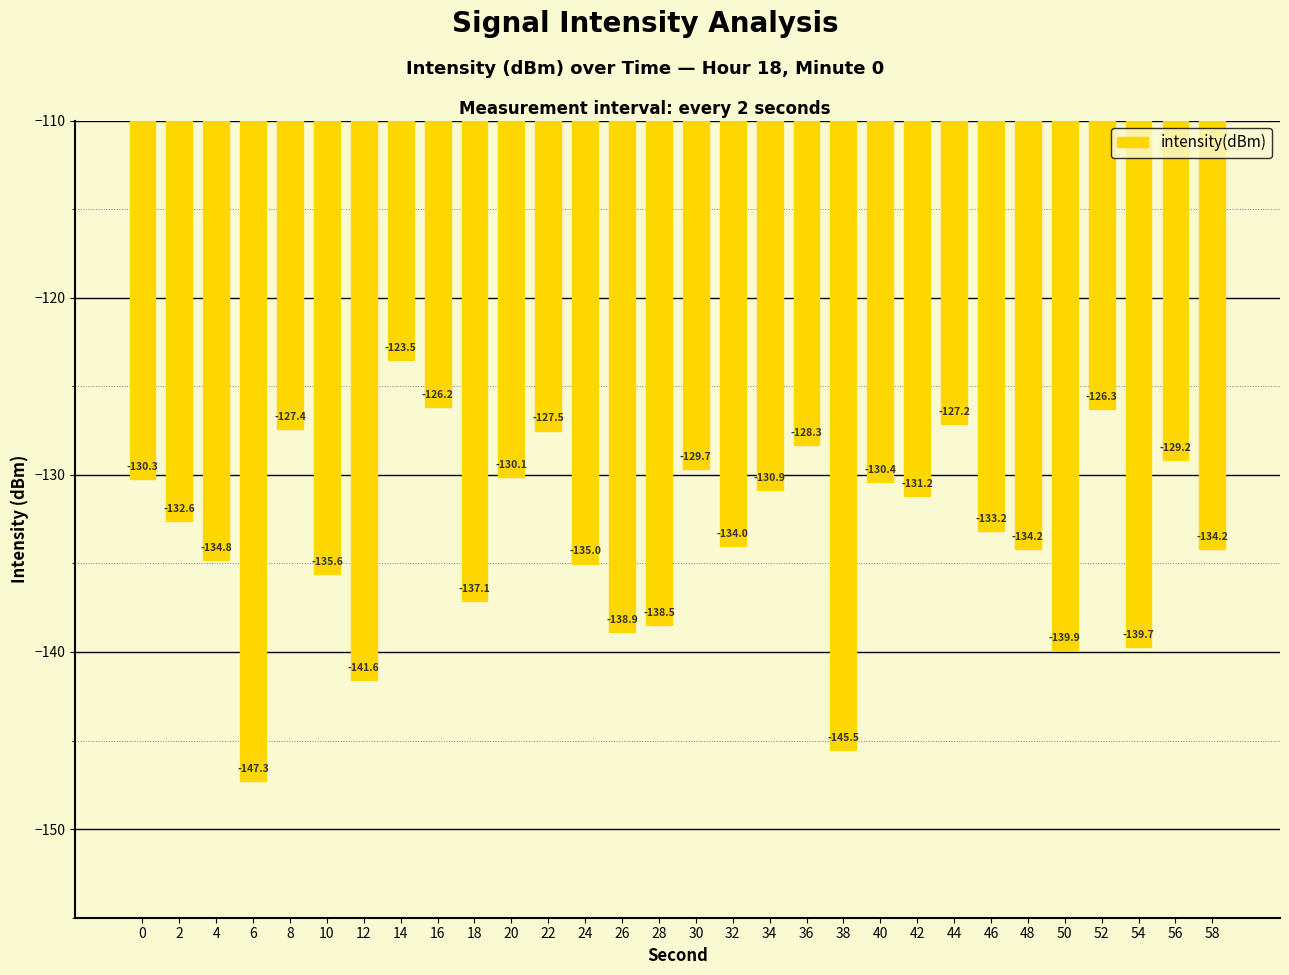

How many series are shown in this chart?

1